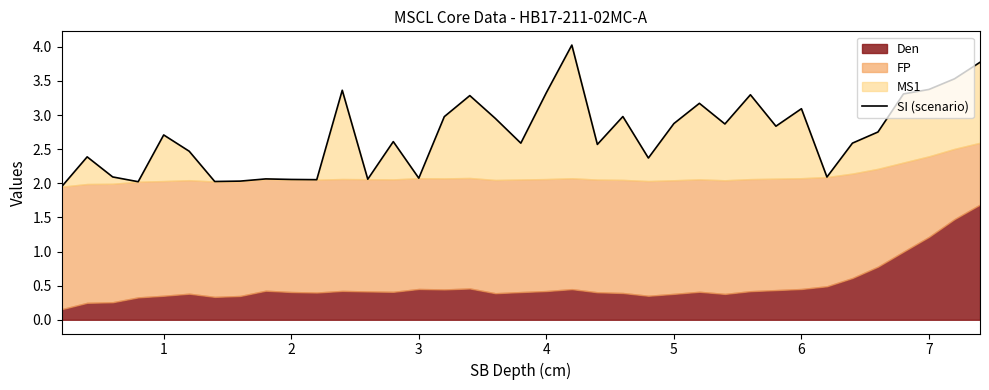

The chart shows a value of 3.4 at 7. True or false?

True